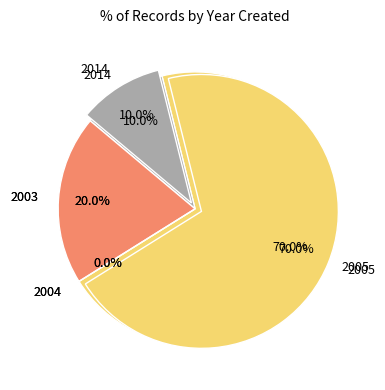

To the nearest percent, what is the combined percentage of 2005-05-27 and 2005-06-07?

19%